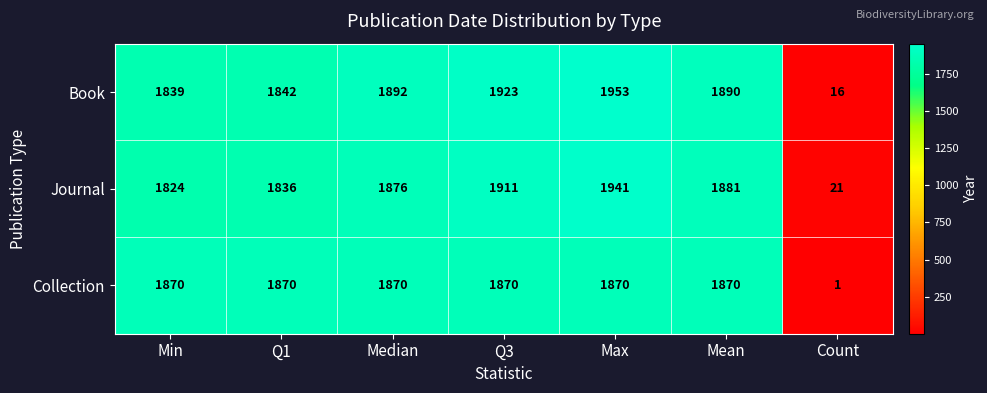

Which category has the highest value across all series?

Max